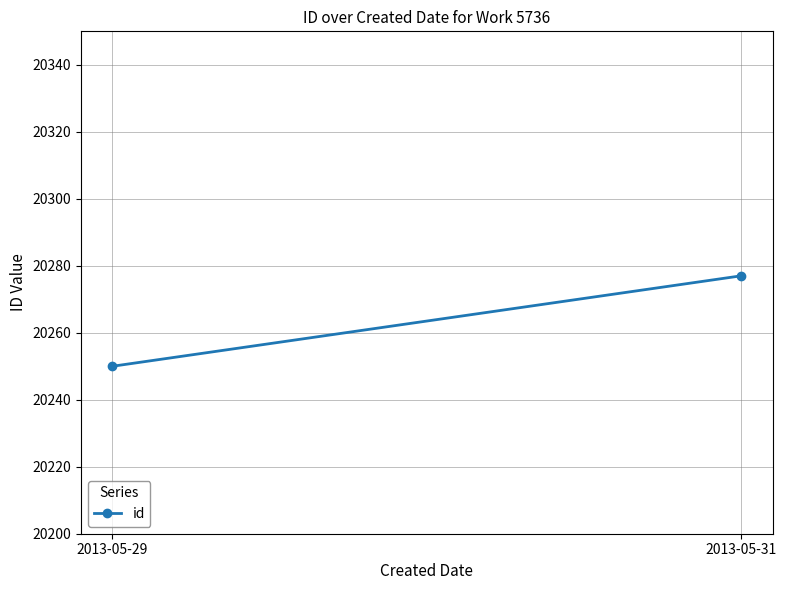

Rank the categories by value from highest to lowest.

2013-05-31, 2013-05-29